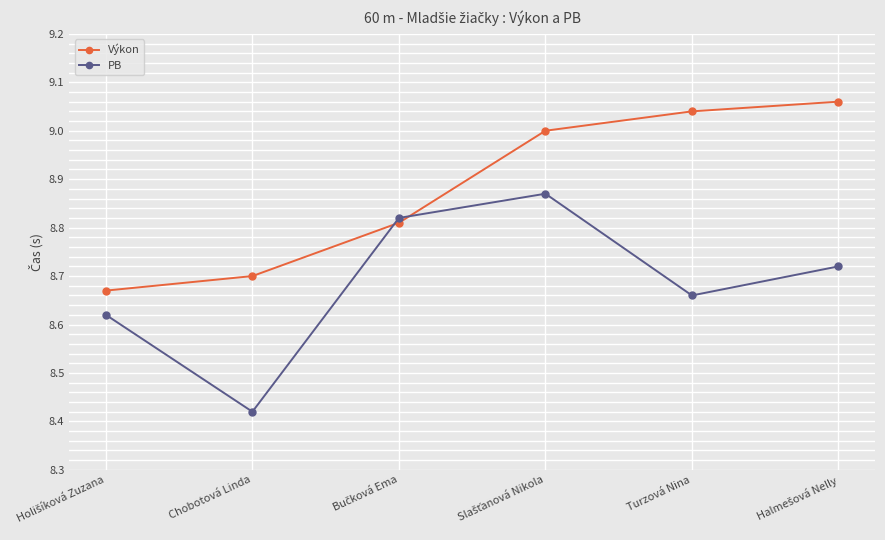

True or false: PB has a value of 14.1 at Chobotová Linda.

False